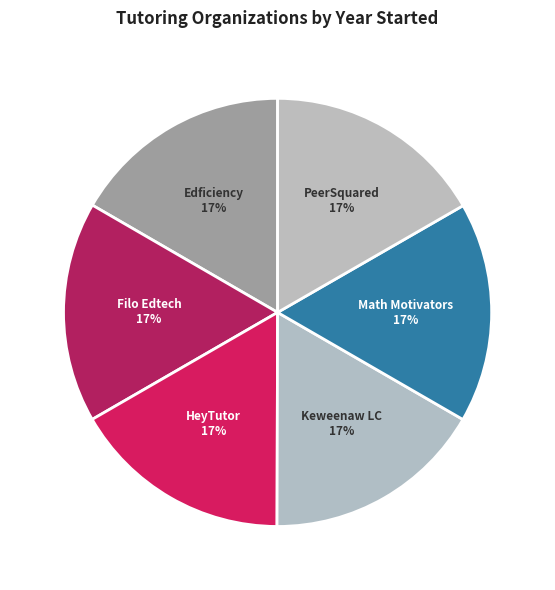

The Math Motivators slice represents 17% of the pie. True or false?

True